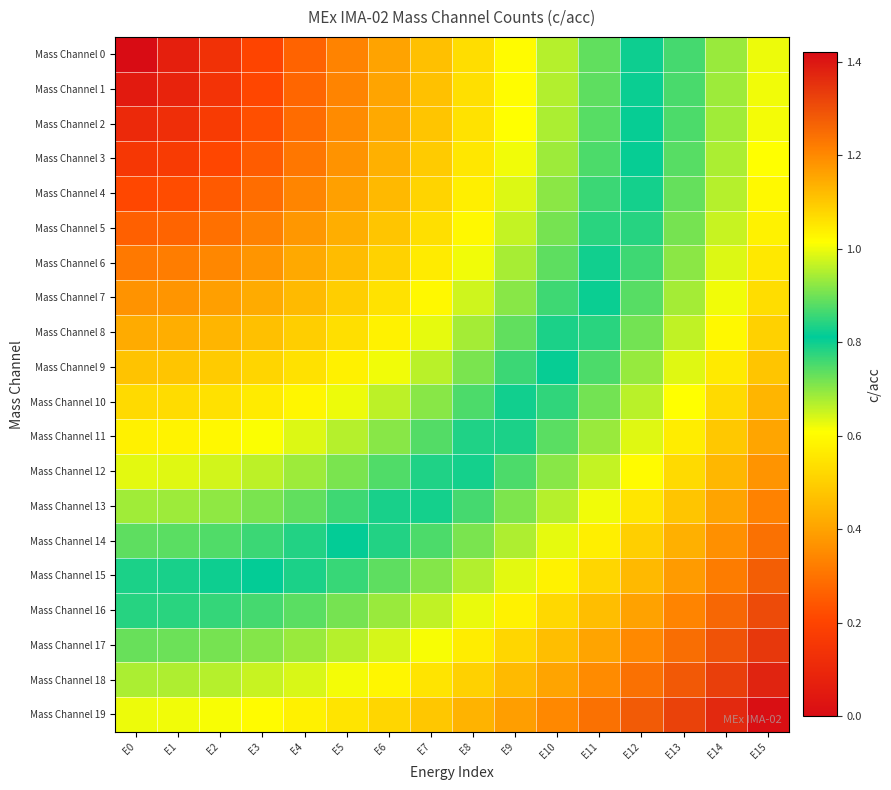

Rank the series at E9 from highest to lowest value.

Mass Channel 19, Mass Channel 18, Mass Channel 17, Mass Channel 16, Mass Channel 15, Mass Channel 14, Mass Channel 13, Mass Channel 12, Mass Channel 11, Mass Channel 10, Mass Channel 9, Mass Channel 8, Mass Channel 7, Mass Channel 6, Mass Channel 5, Mass Channel 4, Mass Channel 3, Mass Channel 2, Mass Channel 1, Mass Channel 0